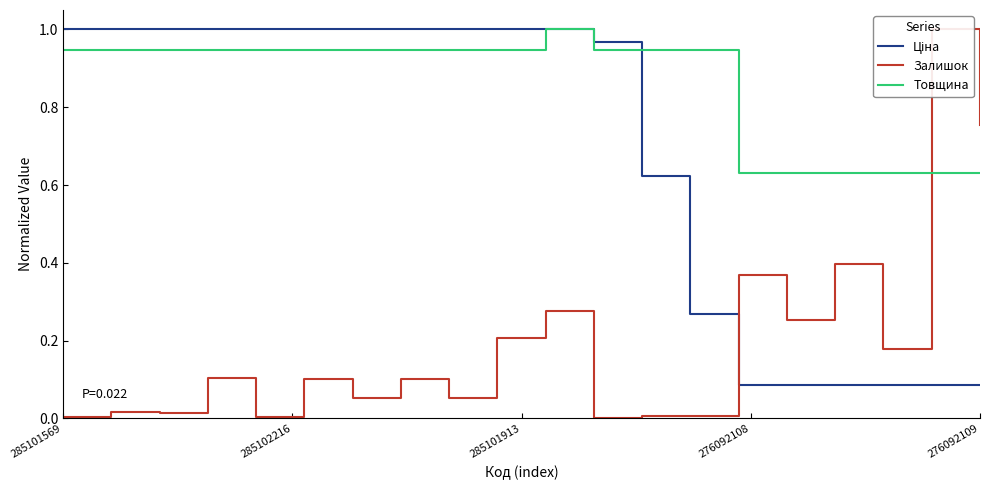

Is it true that Ціна equals 1.0 at 7?

True